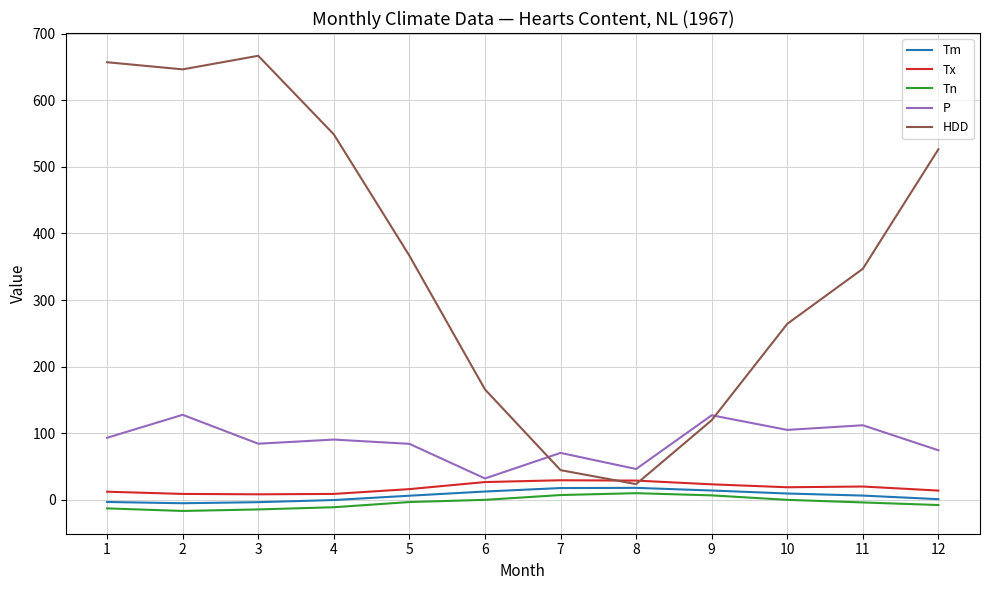

What are all the series names shown in the legend?

Tm, Tx, Tn, P, HDD